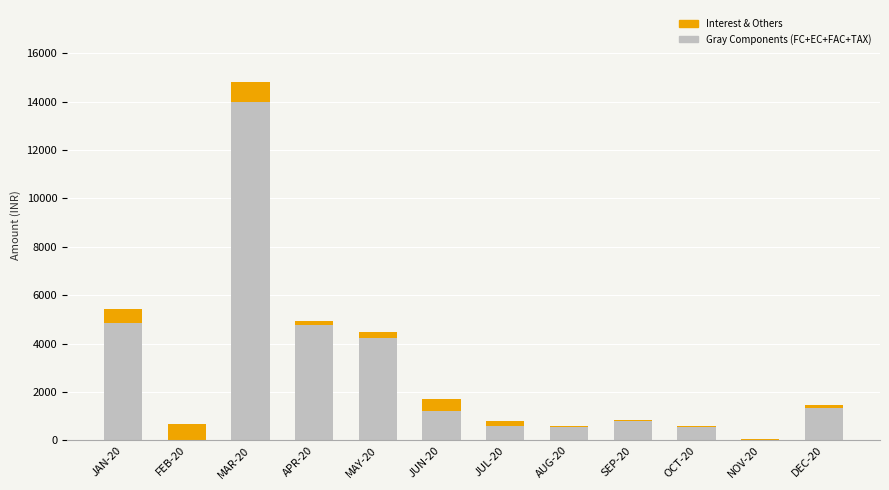

The value of Gray Components (FC+EC+FAC+TAX) at NOV-20 is 0.0. True or false?

True